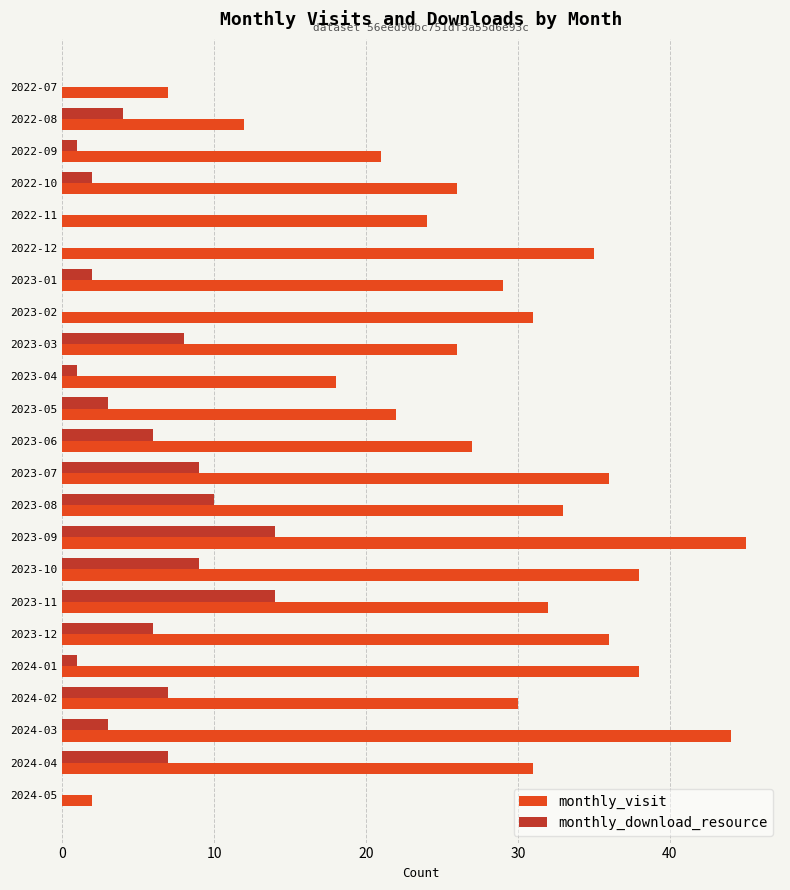

Which series changed the most between 2022-08 and 2022-11?

monthly_visit